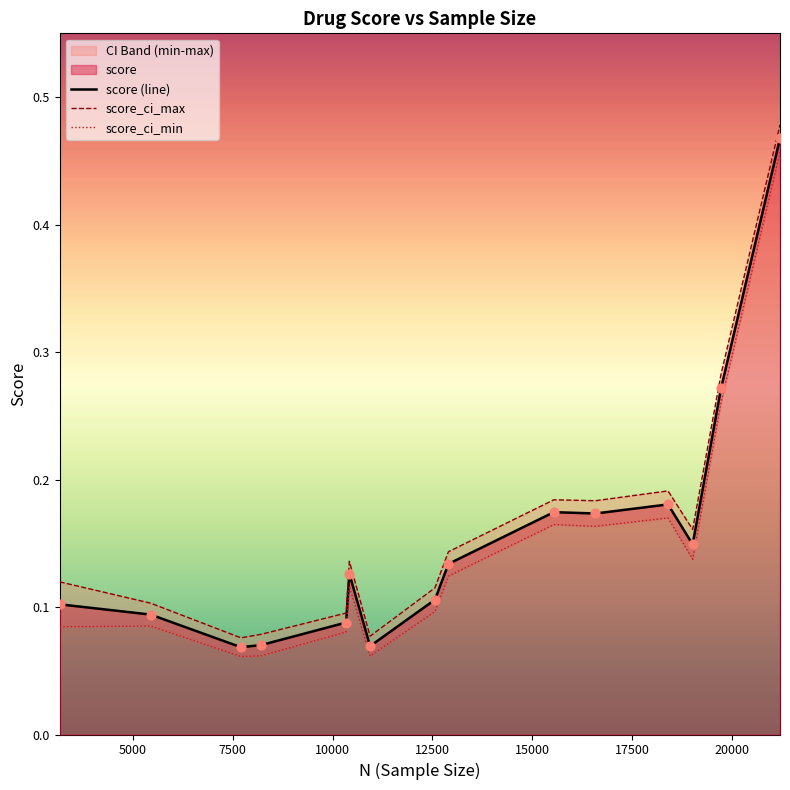

Which series contains the lowest Y value?

score_ci_min